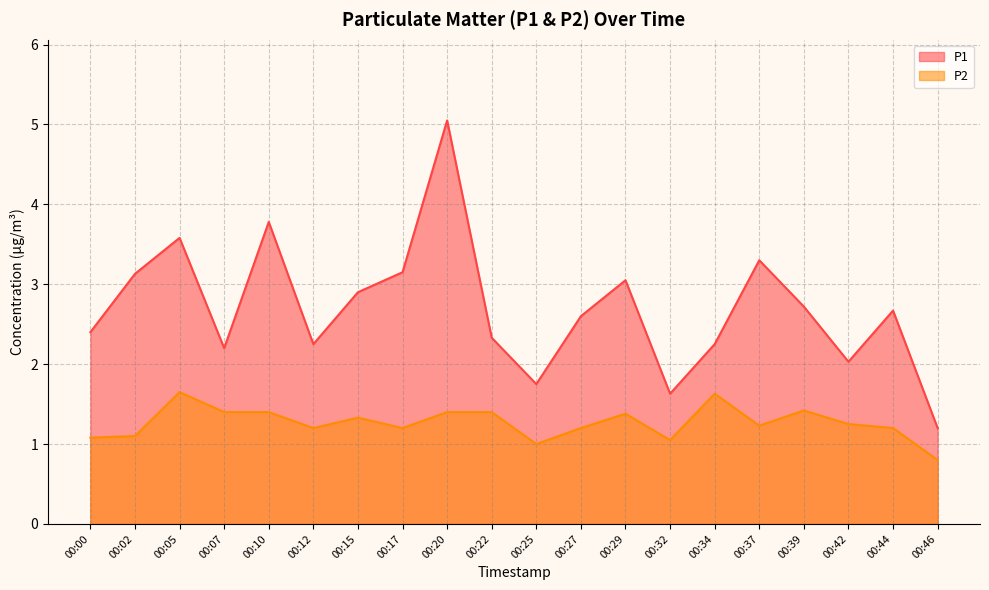

Reading right to left, transcribe all the data shown in this chart.

P1: 00:46=1.2	00:44=2.7	00:42=2.0	00:39=2.7	00:37=3.3	00:34=2.2	00:32=1.6	00:29=3.0	00:27=2.6	00:25=1.8	00:22=2.3	00:20=5.0	00:17=3.1	00:15=2.9	00:12=2.2	00:10=3.8	00:07=2.2	00:05=3.6	00:02=3.1	00:00=2.4
P2: 00:46=0.8	00:44=1.2	00:42=1.2	00:39=1.4	00:37=1.2	00:34=1.6	00:32=1.1	00:29=1.4	00:27=1.2	00:25=1.0	00:22=1.4	00:20=1.4	00:17=1.2	00:15=1.3	00:12=1.2	00:10=1.4	00:07=1.4	00:05=1.6	00:02=1.1	00:00=1.1